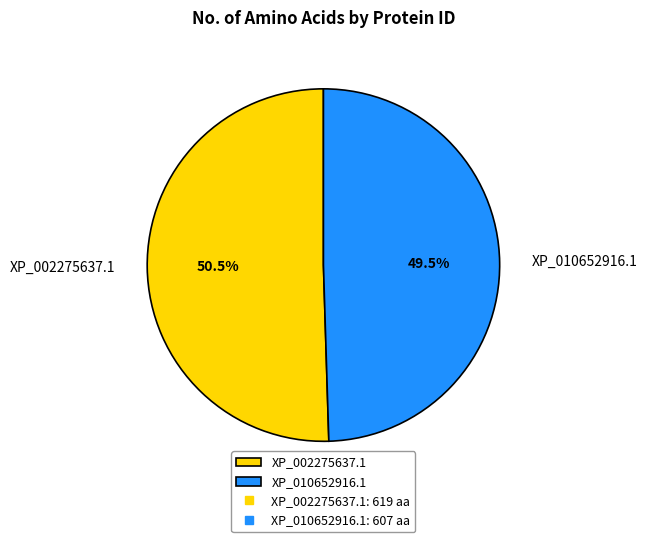

What is the majority slice?

XP_002275637.1